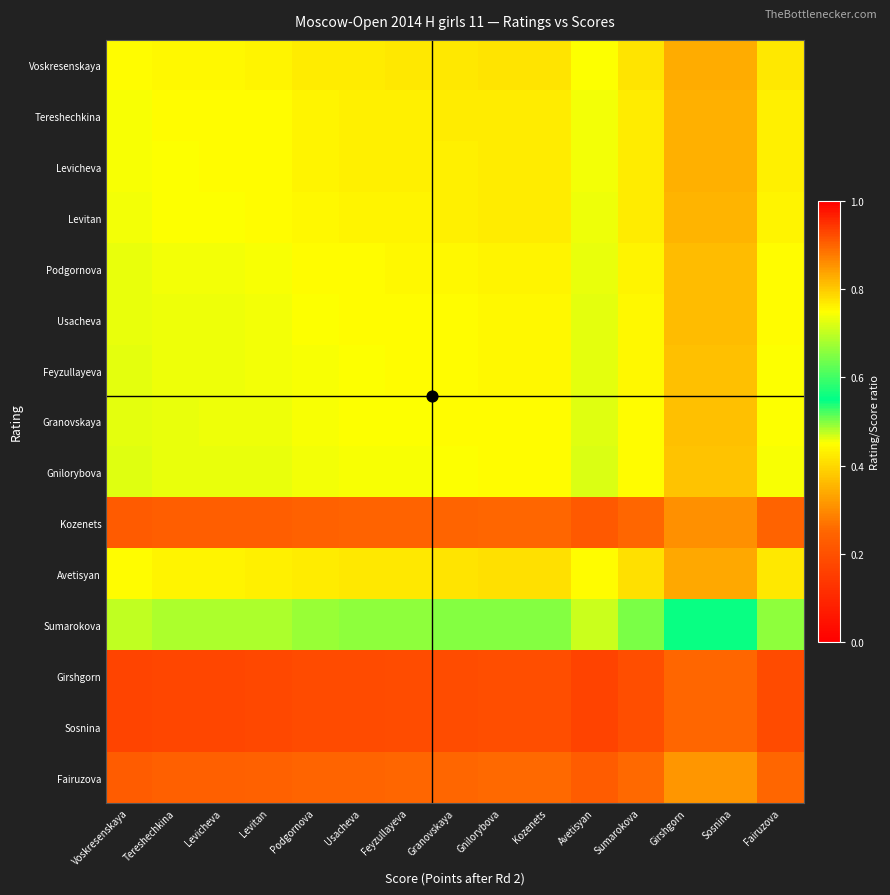

Reading right to left, what are all the values shown in this chart?

Voskresenskaya: Fairuzova=0.8	Sosnina=0.8	Girshgorn=0.8	Sumarokova=0.8	Avetisyan=0.7	Kozenets=0.8	Gnilorybova=0.8	Granovskaya=0.8	Feyzullayeva=0.8	Usacheva=0.8	Podgornova=0.8	Levitan=0.8	Levicheva=0.8	Tereshechkina=0.8	Voskresenskaya=0.8
Tereshechkina: Fairuzova=0.8	Sosnina=0.8	Girshgorn=0.8	Sumarokova=0.8	Avetisyan=0.7	Kozenets=0.8	Gnilorybova=0.8	Granovskaya=0.8	Feyzullayeva=0.8	Usacheva=0.8	Podgornova=0.8	Levitan=0.8	Levicheva=0.8	Tereshechkina=0.8	Voskresenskaya=0.7
Levicheva: Fairuzova=0.8	Sosnina=0.8	Girshgorn=0.8	Sumarokova=0.8	Avetisyan=0.7	Kozenets=0.8	Gnilorybova=0.8	Granovskaya=0.8	Feyzullayeva=0.8	Usacheva=0.8	Podgornova=0.8	Levitan=0.8	Levicheva=0.8	Tereshechkina=0.7	Voskresenskaya=0.7
Levitan: Fairuzova=0.8	Sosnina=0.8	Girshgorn=0.8	Sumarokova=0.8	Avetisyan=0.7	Kozenets=0.8	Gnilorybova=0.8	Granovskaya=0.8	Feyzullayeva=0.8	Usacheva=0.8	Podgornova=0.8	Levitan=0.8	Levicheva=0.7	Tereshechkina=0.7	Voskresenskaya=0.7
Podgornova: Fairuzova=0.8	Sosnina=0.8	Girshgorn=0.8	Sumarokova=0.8	Avetisyan=0.7	Kozenets=0.8	Gnilorybova=0.8	Granovskaya=0.8	Feyzullayeva=0.8	Usacheva=0.8	Podgornova=0.8	Levitan=0.7	Levicheva=0.7	Tereshechkina=0.7	Voskresenskaya=0.7
Usacheva: Fairuzova=0.8	Sosnina=0.8	Girshgorn=0.8	Sumarokova=0.8	Avetisyan=0.7	Kozenets=0.8	Gnilorybova=0.8	Granovskaya=0.8	Feyzullayeva=0.8	Usacheva=0.8	Podgornova=0.7	Levitan=0.7	Levicheva=0.7	Tereshechkina=0.7	Voskresenskaya=0.7
Feyzullayeva: Fairuzova=0.7	Sosnina=0.8	Girshgorn=0.8	Sumarokova=0.8	Avetisyan=0.7	Kozenets=0.8	Gnilorybova=0.8	Granovskaya=0.8	Feyzullayeva=0.8	Usacheva=0.7	Podgornova=0.7	Levitan=0.7	Levicheva=0.7	Tereshechkina=0.7	Voskresenskaya=0.7
Granovskaya: Fairuzova=0.7	Sosnina=0.8	Girshgorn=0.8	Sumarokova=0.8	Avetisyan=0.7	Kozenets=0.8	Gnilorybova=0.8	Granovskaya=0.8	Feyzullayeva=0.7	Usacheva=0.7	Podgornova=0.7	Levitan=0.7	Levicheva=0.7	Tereshechkina=0.7	Voskresenskaya=0.7
Gnilorybova: Fairuzova=0.7	Sosnina=0.8	Girshgorn=0.8	Sumarokova=0.8	Avetisyan=0.7	Kozenets=0.8	Gnilorybova=0.8	Granovskaya=0.7	Feyzullayeva=0.7	Usacheva=0.7	Podgornova=0.7	Levitan=0.7	Levicheva=0.7	Tereshechkina=0.7	Voskresenskaya=0.7
Kozenets: Fairuzova=0.2	Sosnina=0.3	Girshgorn=0.3	Sumarokova=0.3	Avetisyan=0.2	Kozenets=0.2	Gnilorybova=0.2	Granovskaya=0.2	Feyzullayeva=0.2	Usacheva=0.2	Podgornova=0.2	Levitan=0.2	Levicheva=0.2	Tereshechkina=0.2	Voskresenskaya=0.2
Avetisyan: Fairuzova=0.8	Sosnina=0.8	Girshgorn=0.8	Sumarokova=0.8	Avetisyan=0.8	Kozenets=0.8	Gnilorybova=0.8	Granovskaya=0.8	Feyzullayeva=0.8	Usacheva=0.8	Podgornova=0.8	Levitan=0.8	Levicheva=0.8	Tereshechkina=0.8	Voskresenskaya=0.8
Sumarokova: Fairuzova=0.5	Sosnina=0.6	Girshgorn=0.6	Sumarokova=0.5	Avetisyan=0.5	Kozenets=0.5	Gnilorybova=0.5	Granovskaya=0.5	Feyzullayeva=0.5	Usacheva=0.5	Podgornova=0.5	Levitan=0.5	Levicheva=0.5	Tereshechkina=0.5	Voskresenskaya=0.5
Girshgorn: Fairuzova=0.2	Sosnina=0.2	Girshgorn=0.2	Sumarokova=0.2	Avetisyan=0.2	Kozenets=0.2	Gnilorybova=0.2	Granovskaya=0.2	Feyzullayeva=0.2	Usacheva=0.2	Podgornova=0.2	Levitan=0.2	Levicheva=0.2	Tereshechkina=0.2	Voskresenskaya=0.2
Sosnina: Fairuzova=0.2	Sosnina=0.2	Girshgorn=0.2	Sumarokova=0.2	Avetisyan=0.2	Kozenets=0.2	Gnilorybova=0.2	Granovskaya=0.2	Feyzullayeva=0.2	Usacheva=0.2	Podgornova=0.2	Levitan=0.2	Levicheva=0.2	Tereshechkina=0.2	Voskresenskaya=0.2
Fairuzova: Fairuzova=0.2	Sosnina=0.3	Girshgorn=0.3	Sumarokova=0.3	Avetisyan=0.2	Kozenets=0.3	Gnilorybova=0.3	Granovskaya=0.3	Feyzullayeva=0.3	Usacheva=0.2	Podgornova=0.2	Levitan=0.2	Levicheva=0.2	Tereshechkina=0.2	Voskresenskaya=0.2